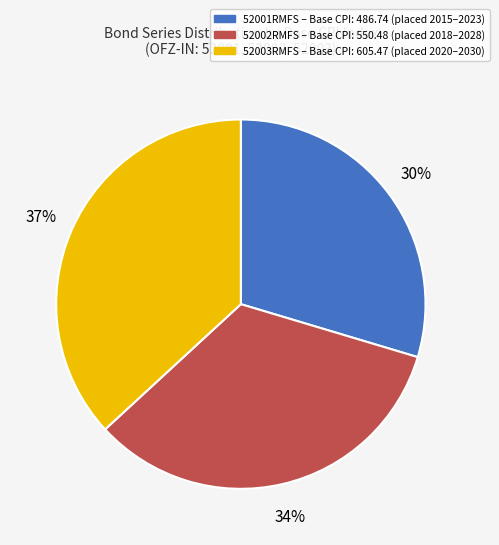

Is there any slice that represents more than half of the pie?

No